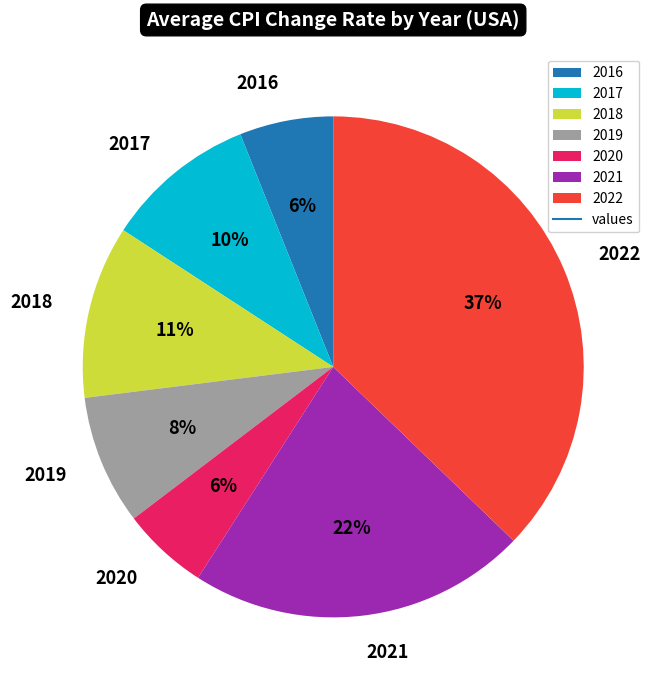

Does 2018 represent more than half of the total?

No